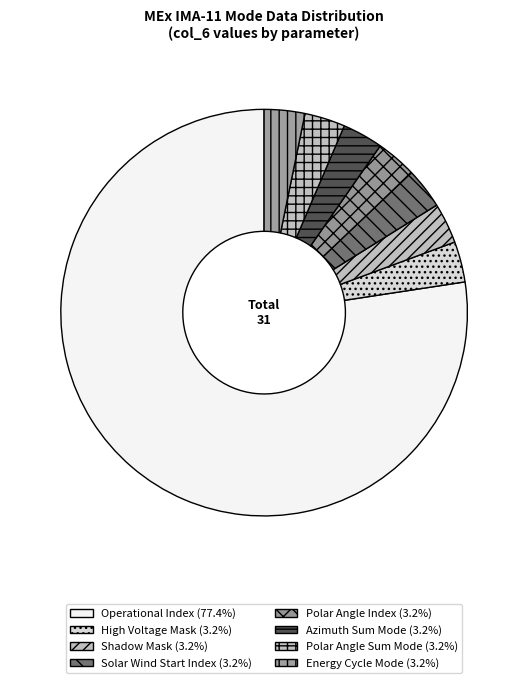

How many slices are in this pie chart?

8